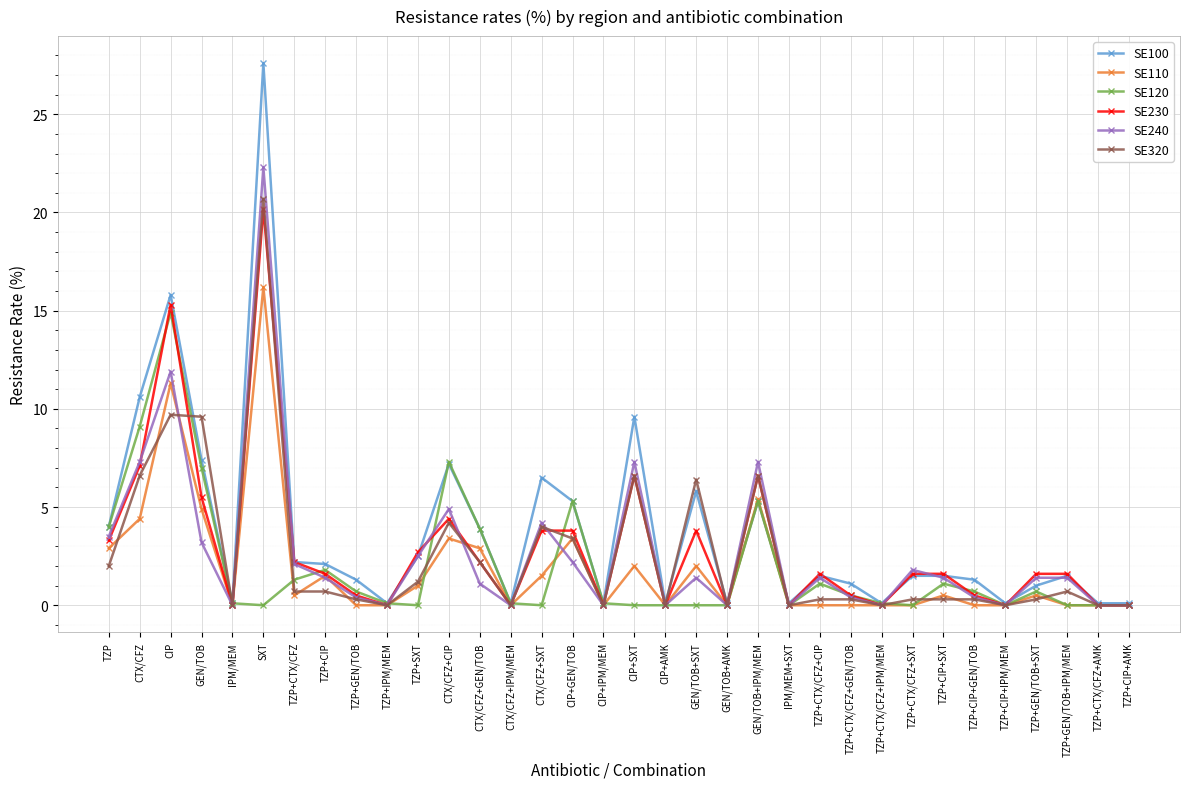

What is the label of the 4th point from the left?

GEN/TOB